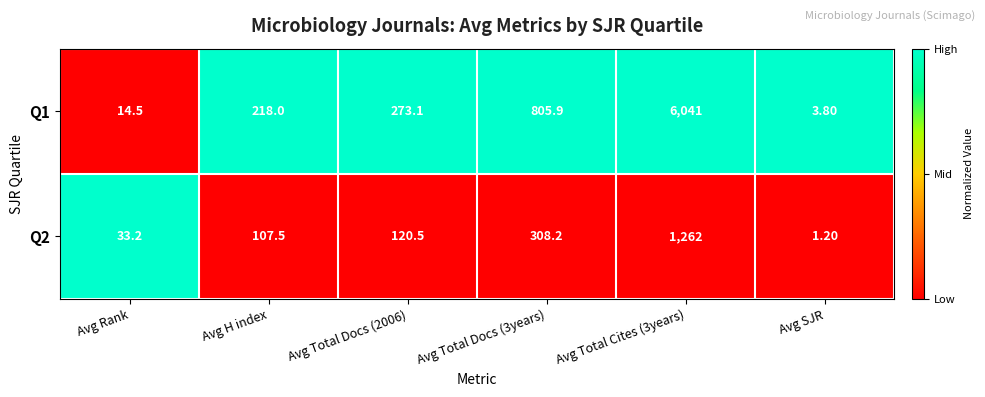

Which category has the lowest value in the Q1 series?

Avg SJR